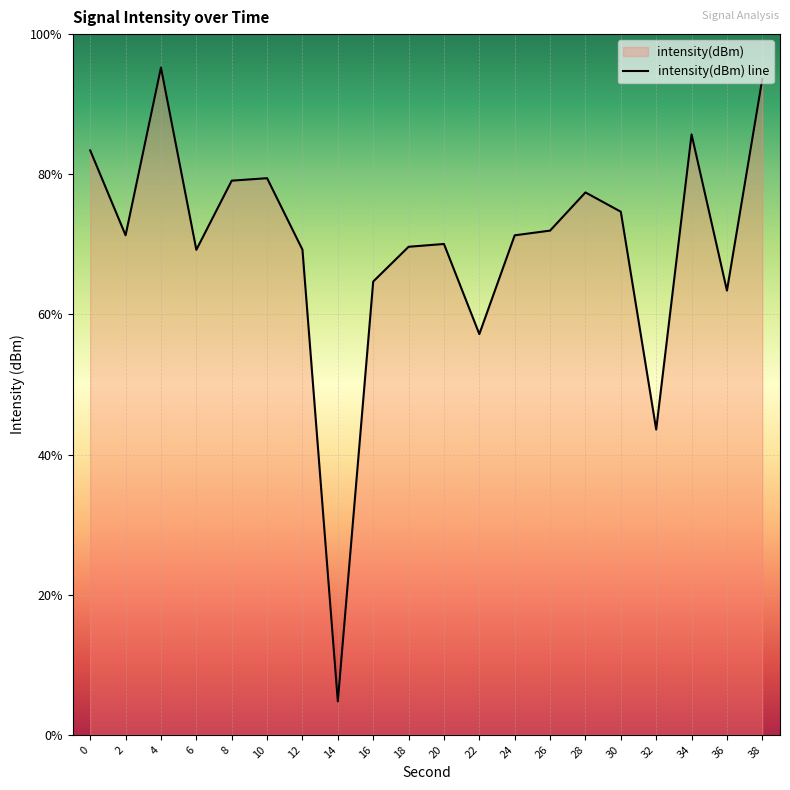

What is the average value?

-131.4